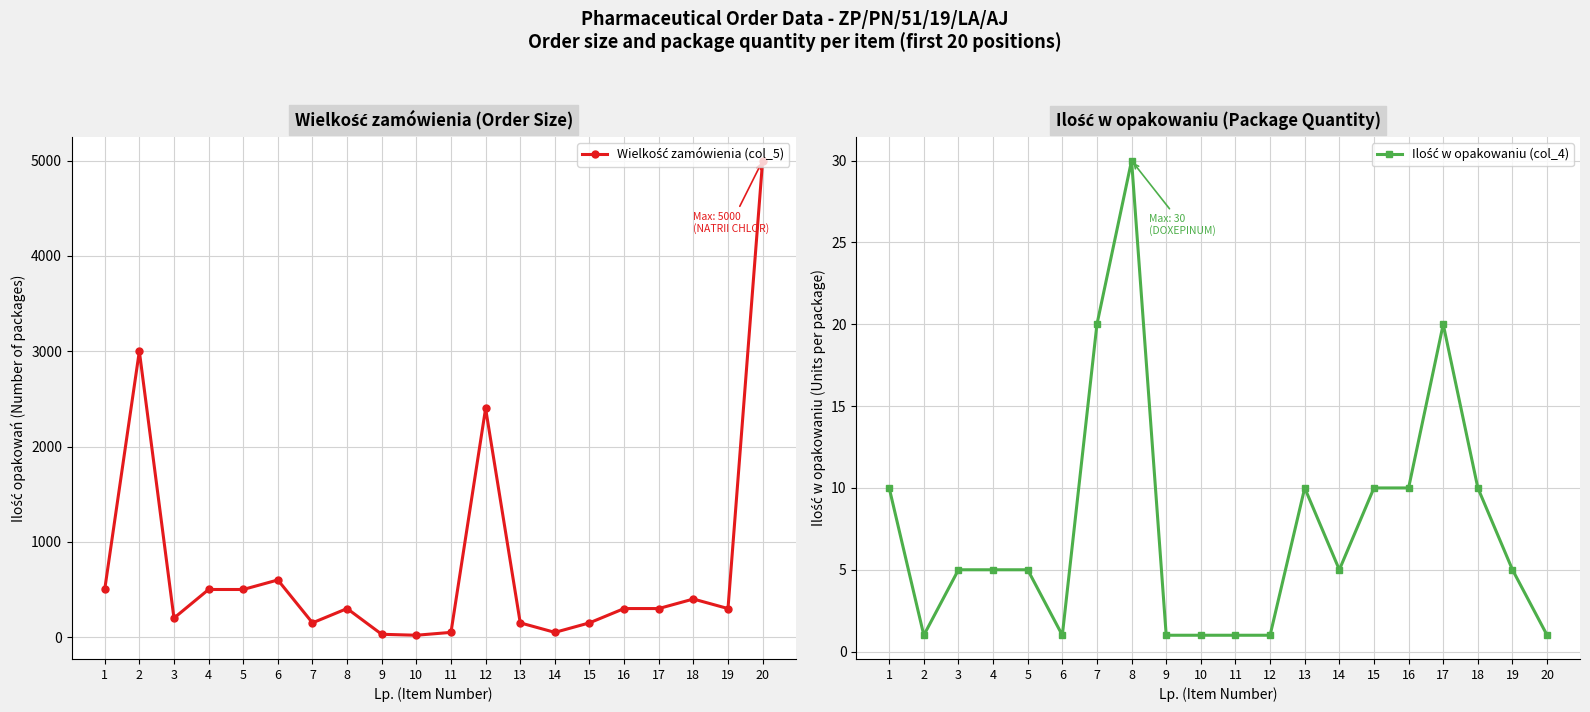

What is the maximum value for Ilość w opakowaniu (col_4)?

30